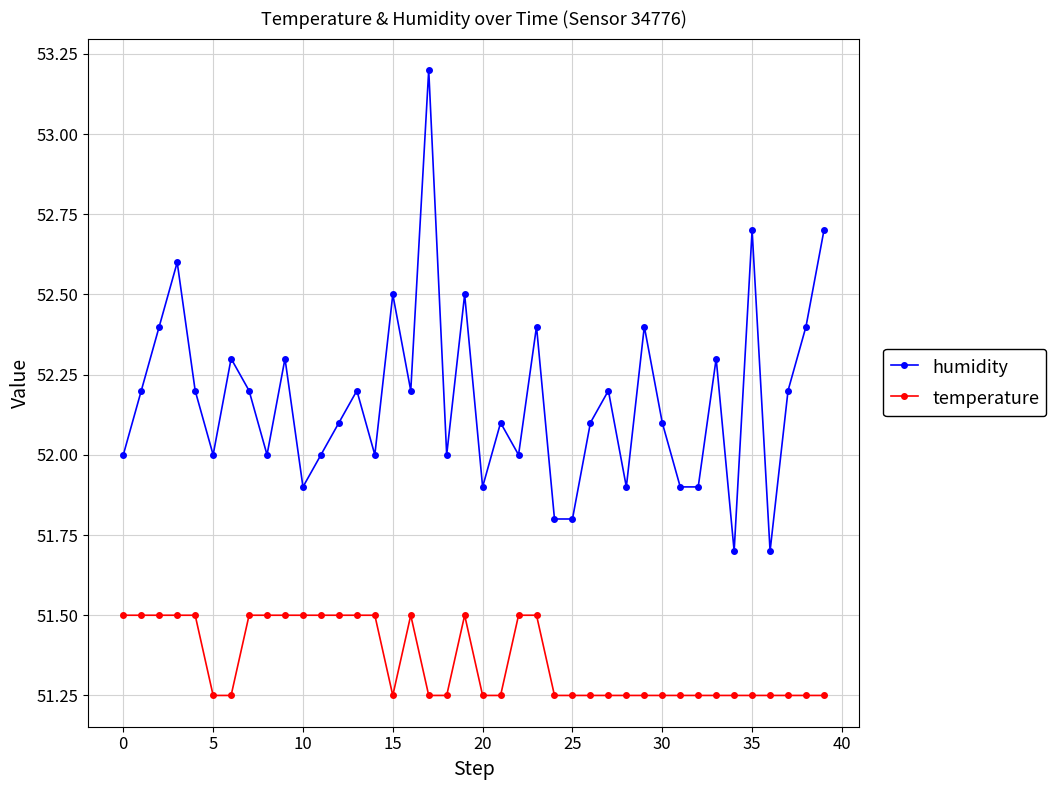

Which series has the largest total across all categories?

humidity